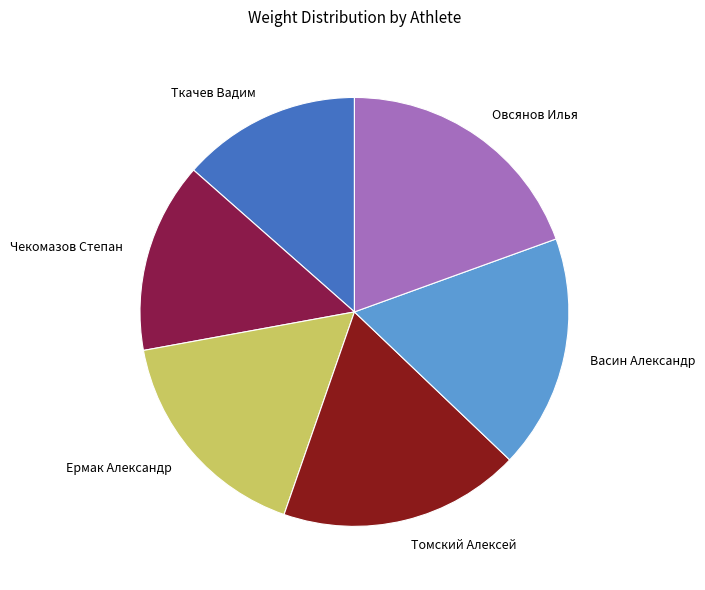

Is it true that Ермак Александр is 17% of the pie?

True